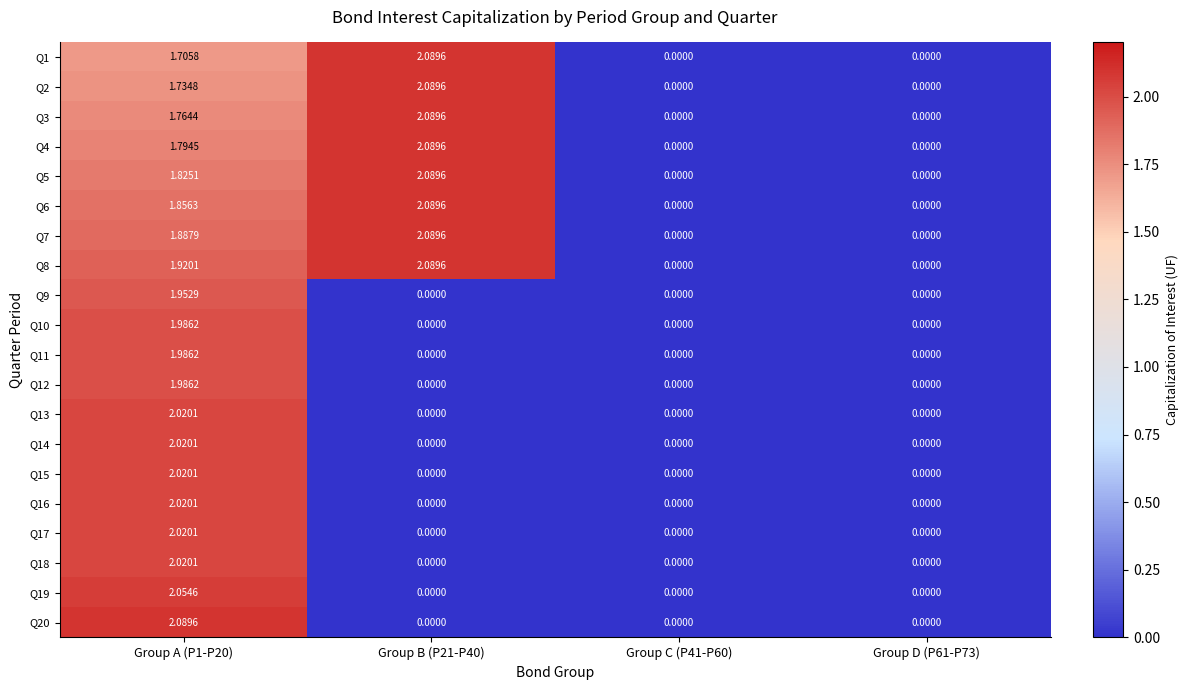

Reading left to right, extract all data points from this chart.

Q1: Group A (P1-P20)=1.7	Group B (P21-P40)=2.1	Group C (P41-P60)=0.0	Group D (P61-P73)=0.0
Q2: Group A (P1-P20)=1.7	Group B (P21-P40)=2.1	Group C (P41-P60)=0.0	Group D (P61-P73)=0.0
Q3: Group A (P1-P20)=1.8	Group B (P21-P40)=2.1	Group C (P41-P60)=0.0	Group D (P61-P73)=0.0
Q4: Group A (P1-P20)=1.8	Group B (P21-P40)=2.1	Group C (P41-P60)=0.0	Group D (P61-P73)=0.0
Q5: Group A (P1-P20)=1.8	Group B (P21-P40)=2.1	Group C (P41-P60)=0.0	Group D (P61-P73)=0.0
Q6: Group A (P1-P20)=1.9	Group B (P21-P40)=2.1	Group C (P41-P60)=0.0	Group D (P61-P73)=0.0
Q7: Group A (P1-P20)=1.9	Group B (P21-P40)=2.1	Group C (P41-P60)=0.0	Group D (P61-P73)=0.0
Q8: Group A (P1-P20)=1.9	Group B (P21-P40)=2.1	Group C (P41-P60)=0.0	Group D (P61-P73)=0.0
Q9: Group A (P1-P20)=2.0	Group B (P21-P40)=0.0	Group C (P41-P60)=0.0	Group D (P61-P73)=0.0
Q10: Group A (P1-P20)=2.0	Group B (P21-P40)=0.0	Group C (P41-P60)=0.0	Group D (P61-P73)=0.0
Q11: Group A (P1-P20)=2.0	Group B (P21-P40)=0.0	Group C (P41-P60)=0.0	Group D (P61-P73)=0.0
Q12: Group A (P1-P20)=2.0	Group B (P21-P40)=0.0	Group C (P41-P60)=0.0	Group D (P61-P73)=0.0
Q13: Group A (P1-P20)=2.0	Group B (P21-P40)=0.0	Group C (P41-P60)=0.0	Group D (P61-P73)=0.0
Q14: Group A (P1-P20)=2.0	Group B (P21-P40)=0.0	Group C (P41-P60)=0.0	Group D (P61-P73)=0.0
Q15: Group A (P1-P20)=2.0	Group B (P21-P40)=0.0	Group C (P41-P60)=0.0	Group D (P61-P73)=0.0
Q16: Group A (P1-P20)=2.0	Group B (P21-P40)=0.0	Group C (P41-P60)=0.0	Group D (P61-P73)=0.0
Q17: Group A (P1-P20)=2.0	Group B (P21-P40)=0.0	Group C (P41-P60)=0.0	Group D (P61-P73)=0.0
Q18: Group A (P1-P20)=2.0	Group B (P21-P40)=0.0	Group C (P41-P60)=0.0	Group D (P61-P73)=0.0
Q19: Group A (P1-P20)=2.1	Group B (P21-P40)=0.0	Group C (P41-P60)=0.0	Group D (P61-P73)=0.0
Q20: Group A (P1-P20)=2.1	Group B (P21-P40)=0.0	Group C (P41-P60)=0.0	Group D (P61-P73)=0.0